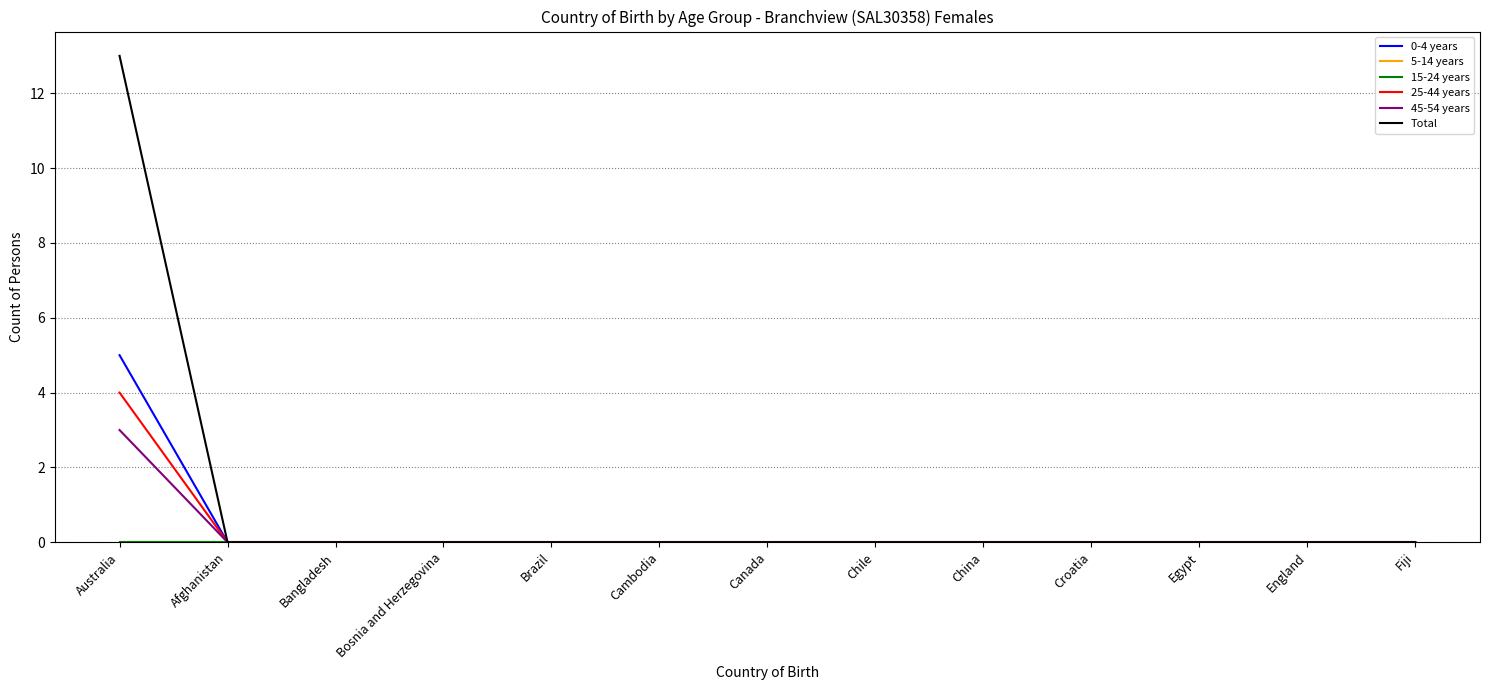

Rank the categories by 0-4 years value from lowest to highest.

Afghanistan, Bangladesh, Bosnia and Herzegovina, Brazil, Cambodia, Canada, Chile, China, Croatia, Egypt, England, Fiji, Australia